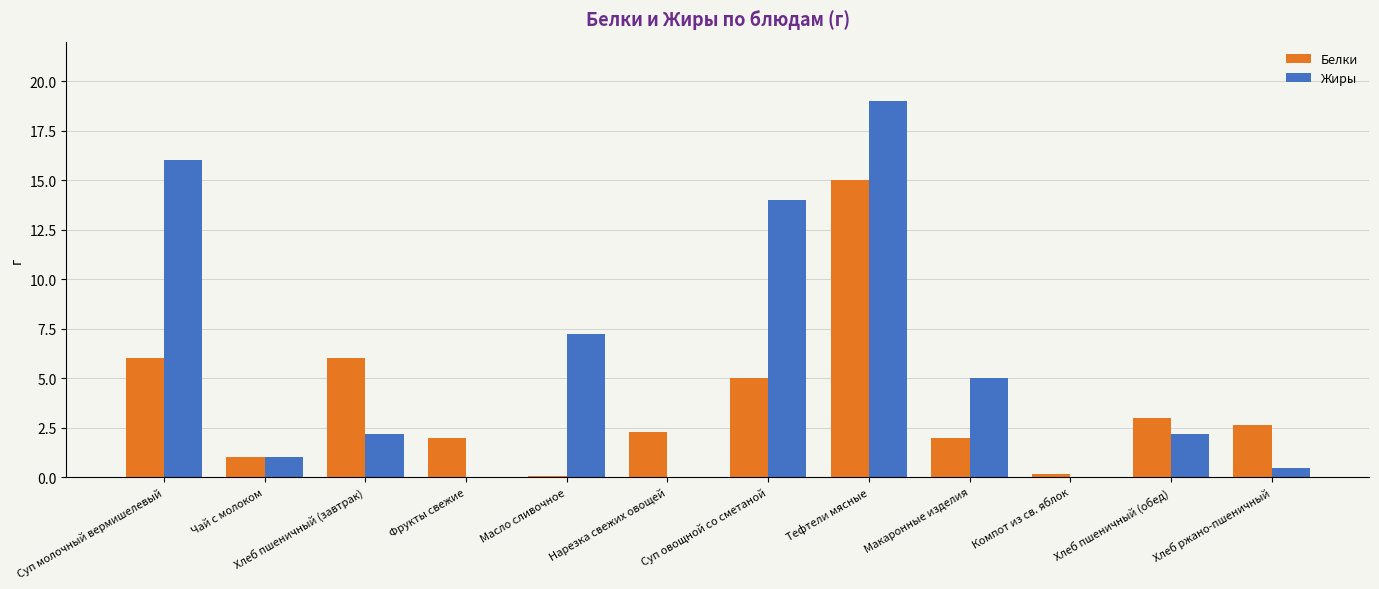

How many groups of bars are there?

12